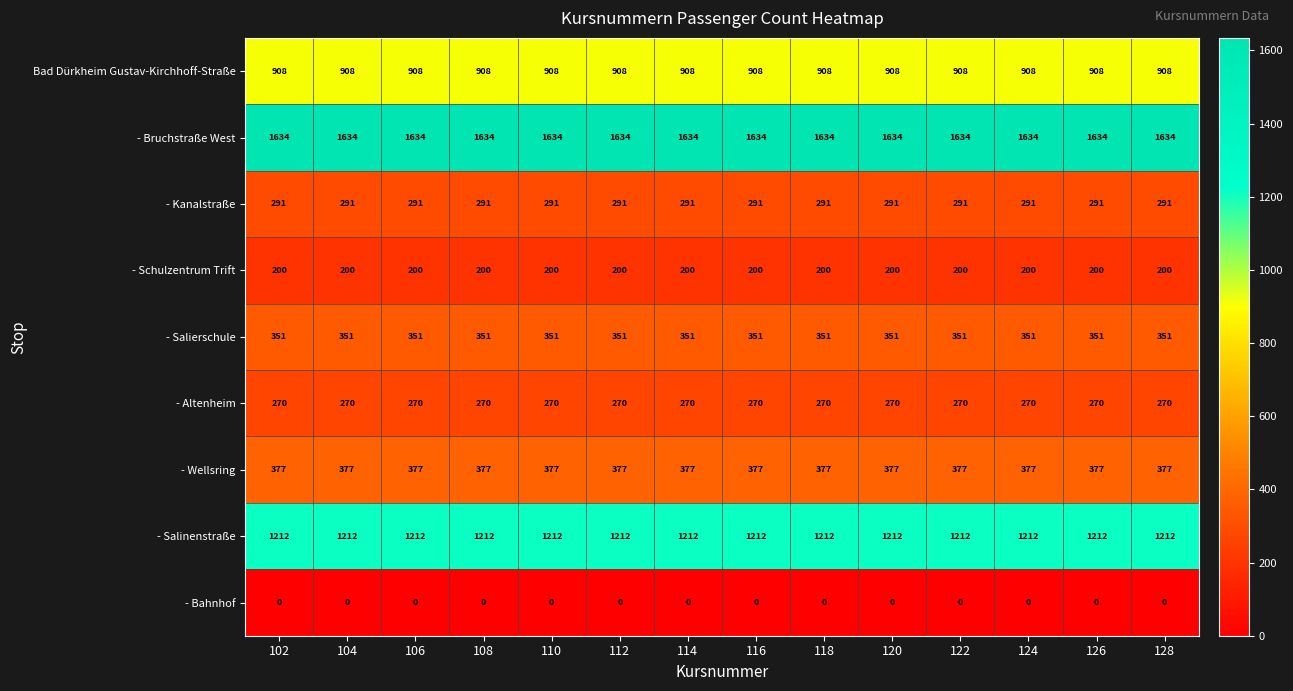

What is the maximum value for - Bruchstraße West?

1634